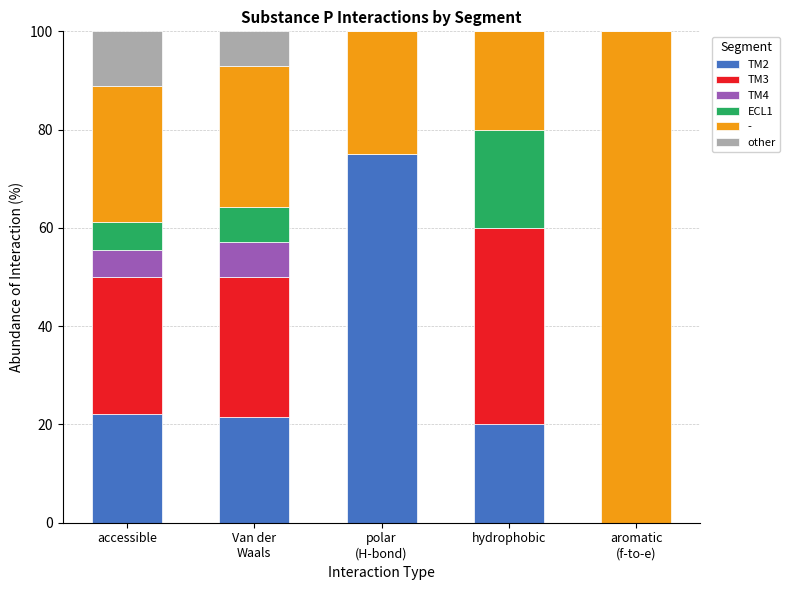

What is the highest value of the TM2 series?

75.0